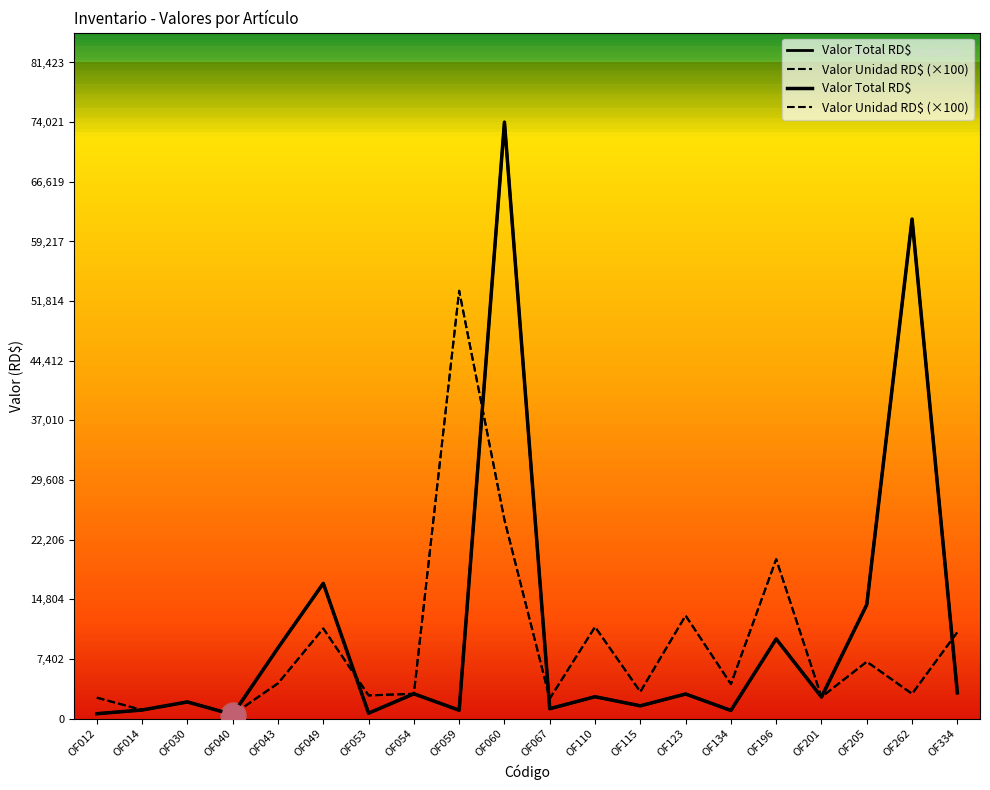

What is the total value across all series at OF030?

4179.8